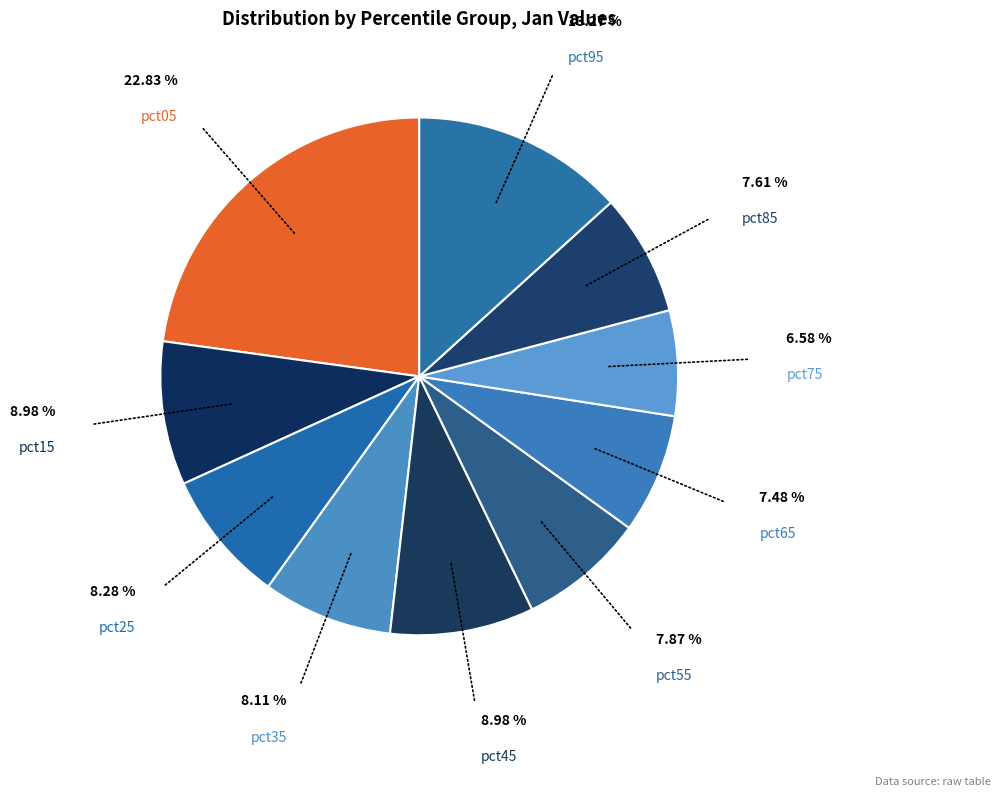

What is the largest slice in the pie chart?

pct05